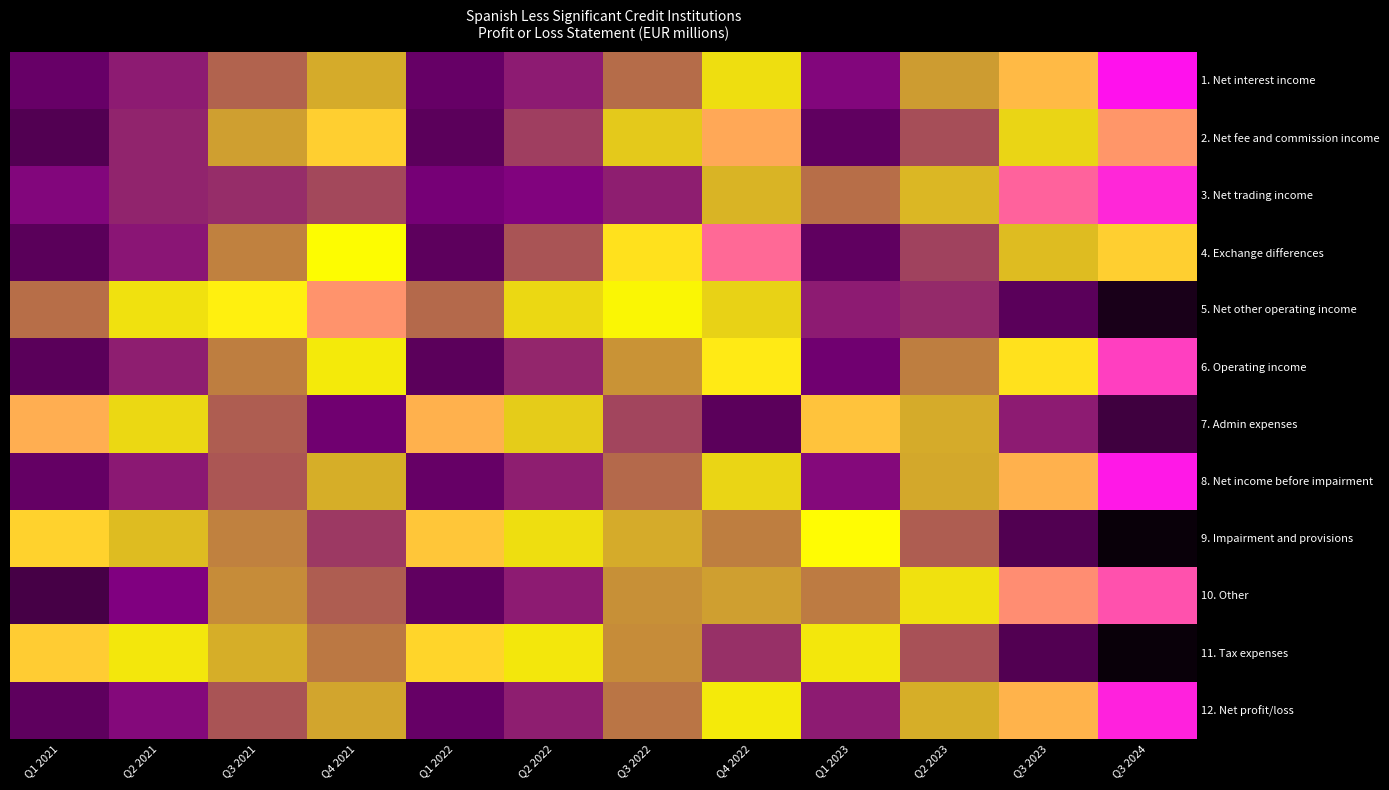

How many categories are shown in the chart?

12